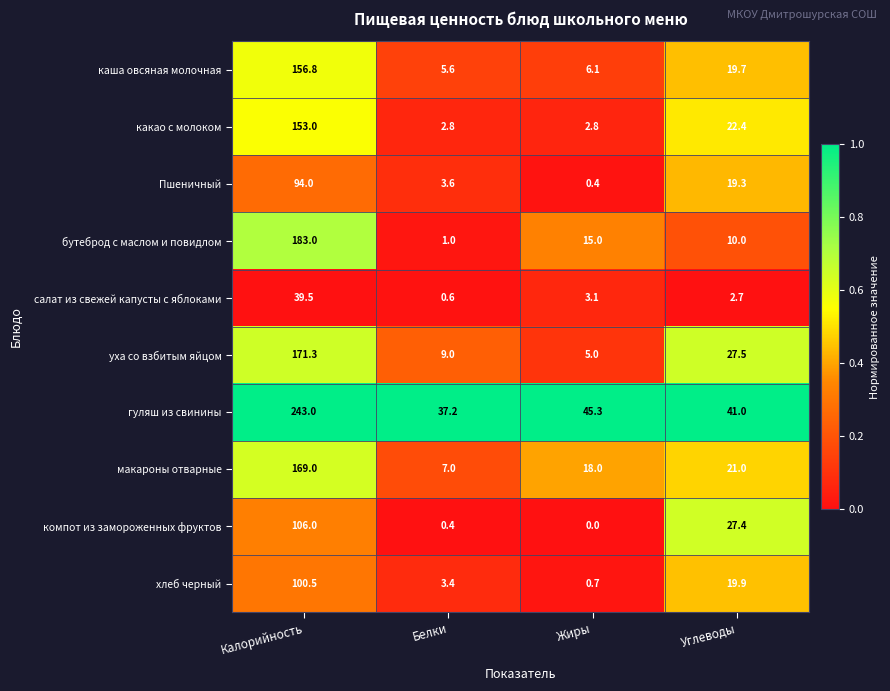

At which category does the chart reach its minimum across all series?

Жиры